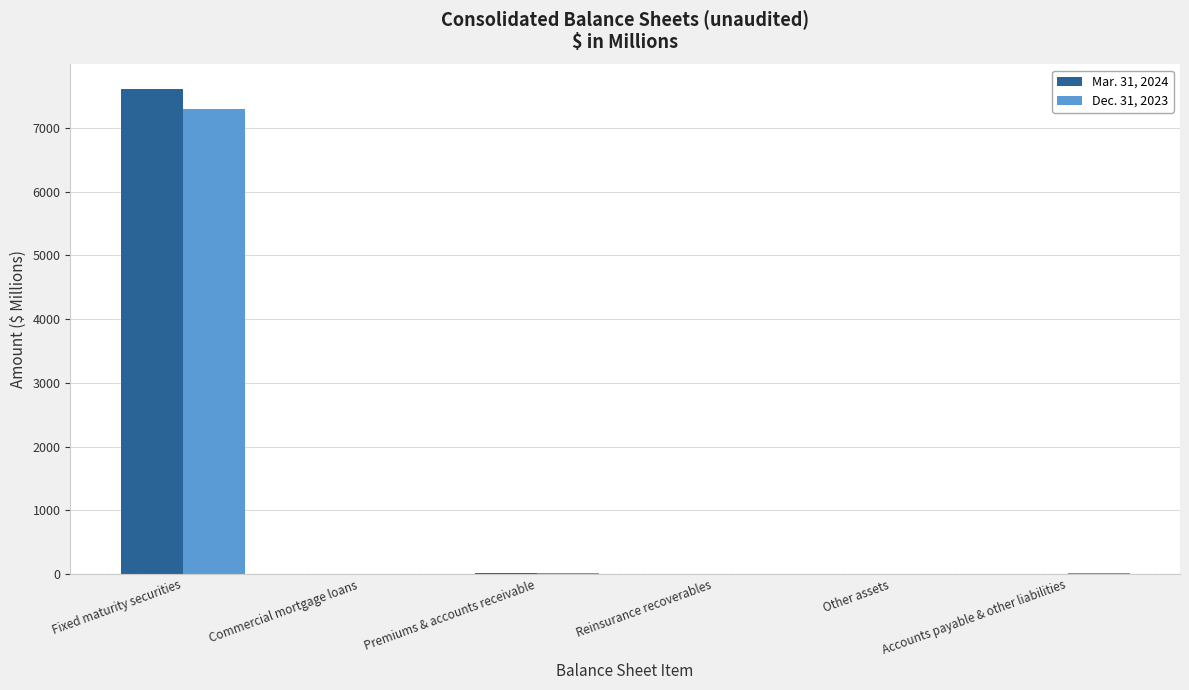

What is the difference between the Mar. 31, 2024 values at Other assets and Premiums & accounts receivable?

7.8